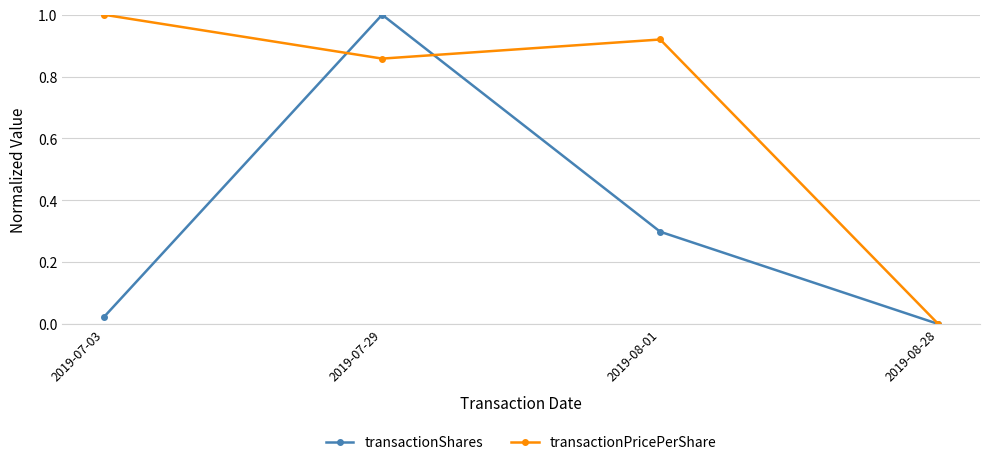

What is the greatest value displayed?

1.0